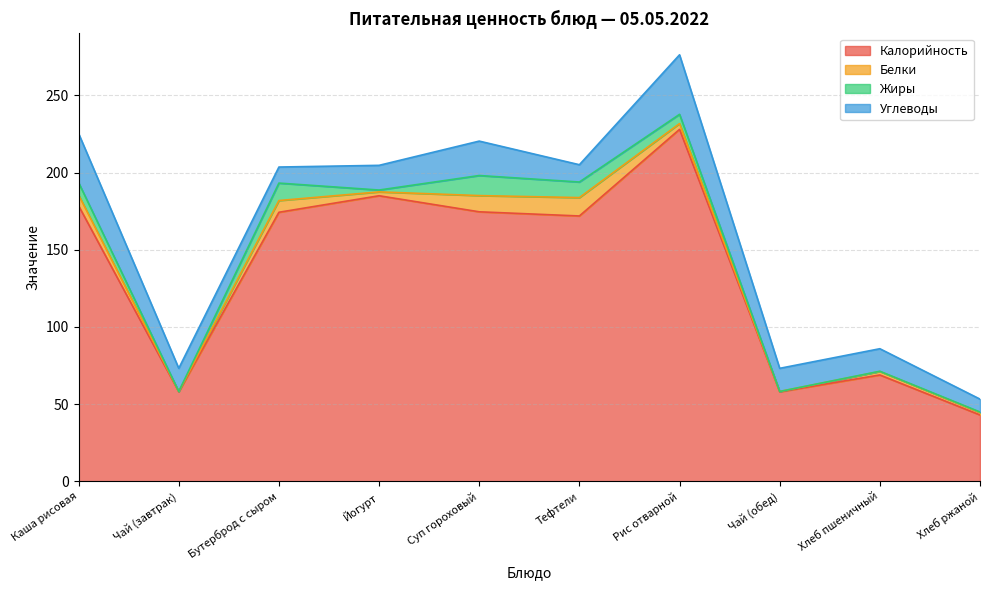

At which label does Белки reach its minimum?

Чай (завтрак)